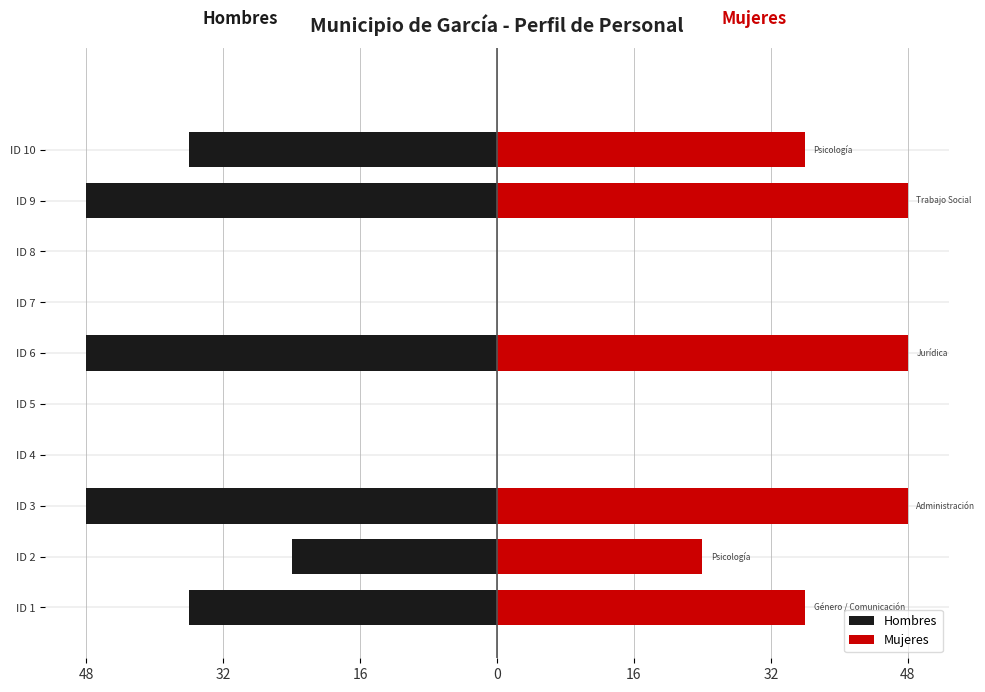

Are the bars grouped side by side (vs. stacked)?

Yes